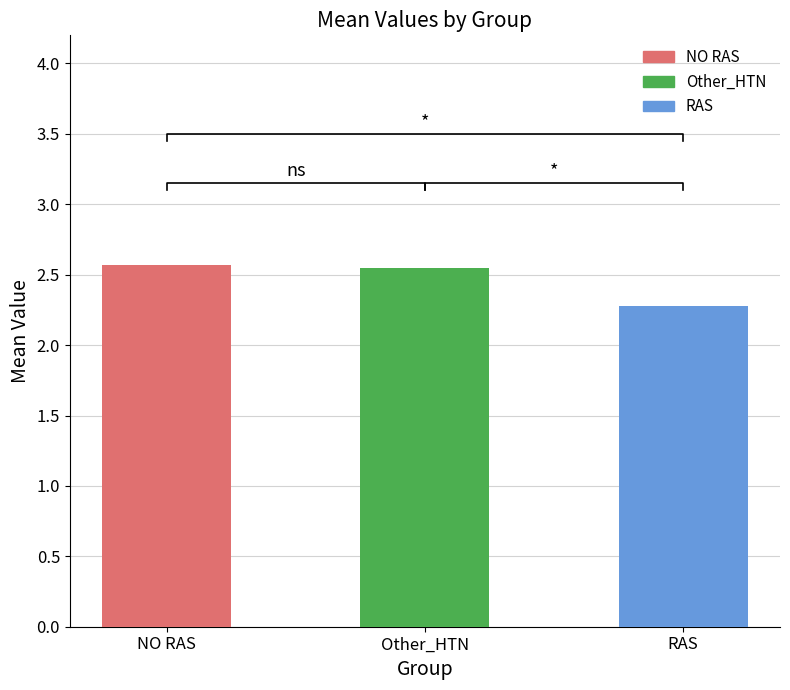

Is it true that Other_HTN equals 4.1 at RAS?

False